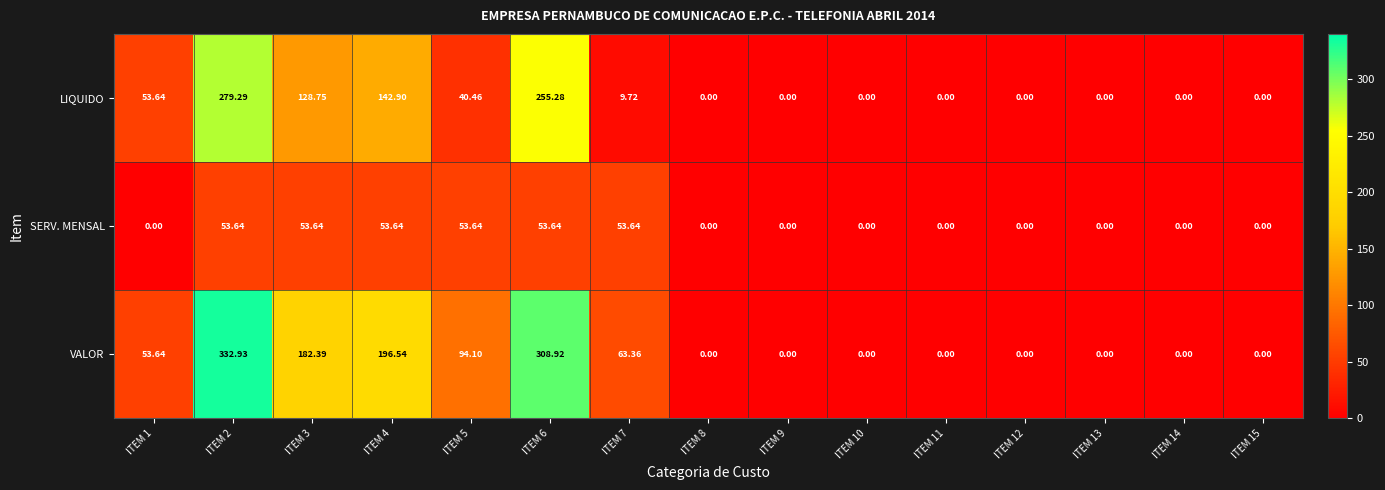

Is the value of VALOR at ITEM 14 greater than the value of LIQUIDO at ITEM 5?

No